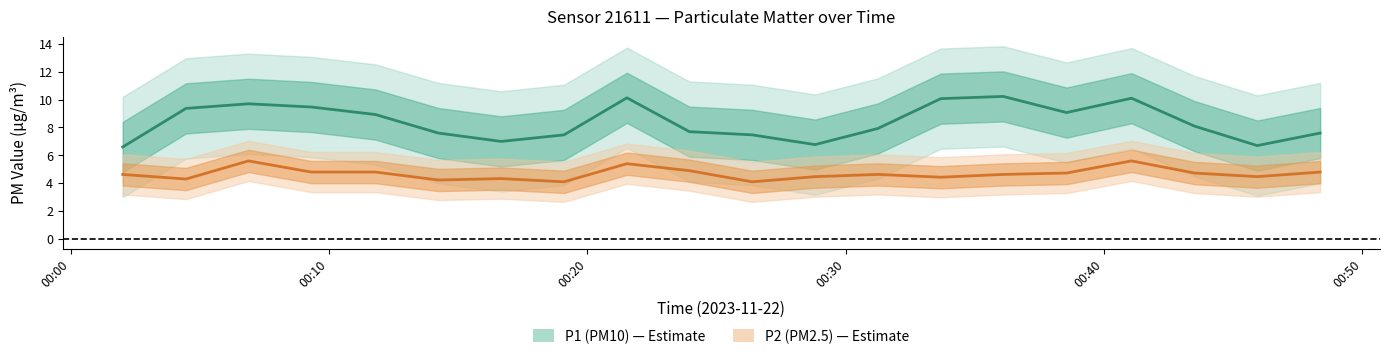

Is it true that P2 mean equals 3.1 at 00:00?

False